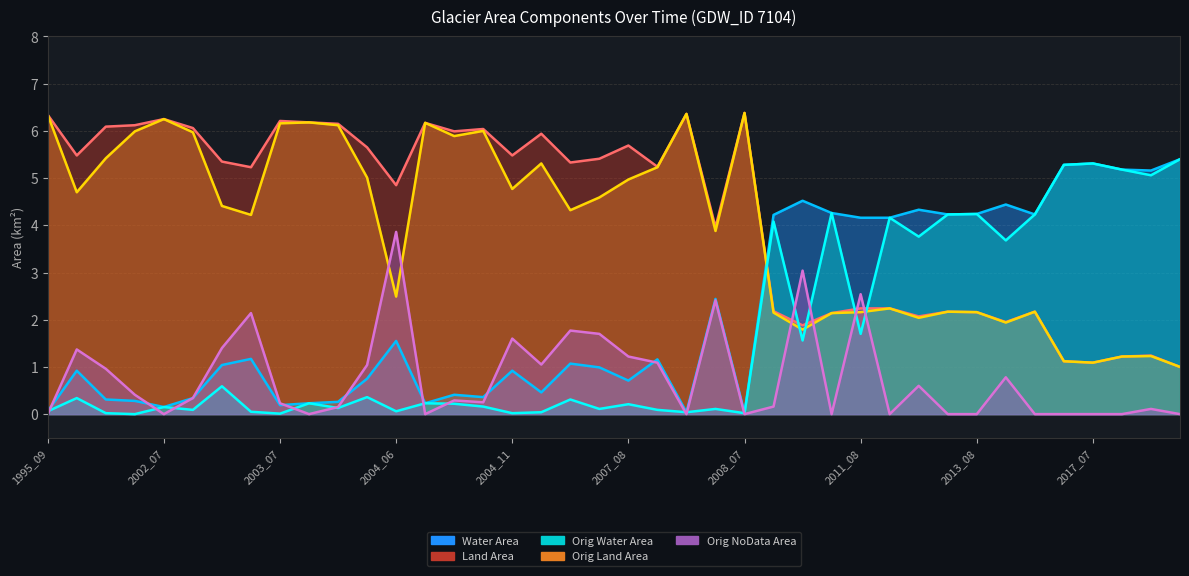

What is the average value of the landArea series?

4.3